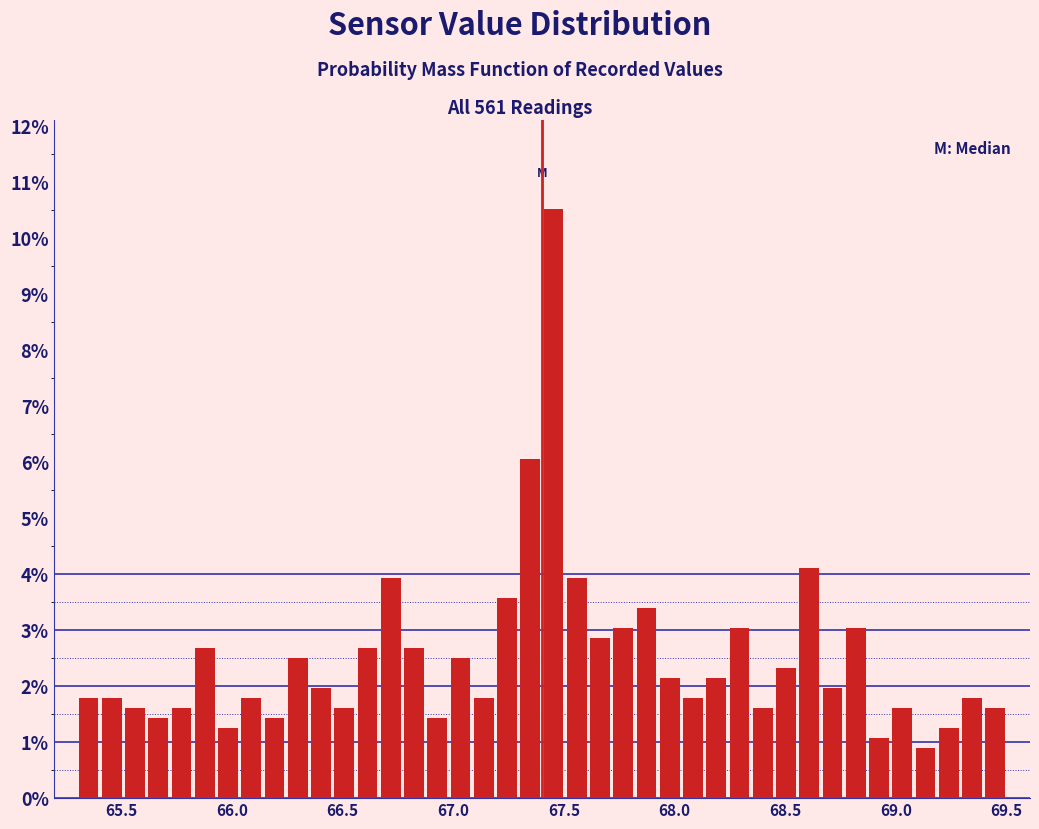

Read against the x-axis, roughly where is the centre of the tallest bar?

67.45